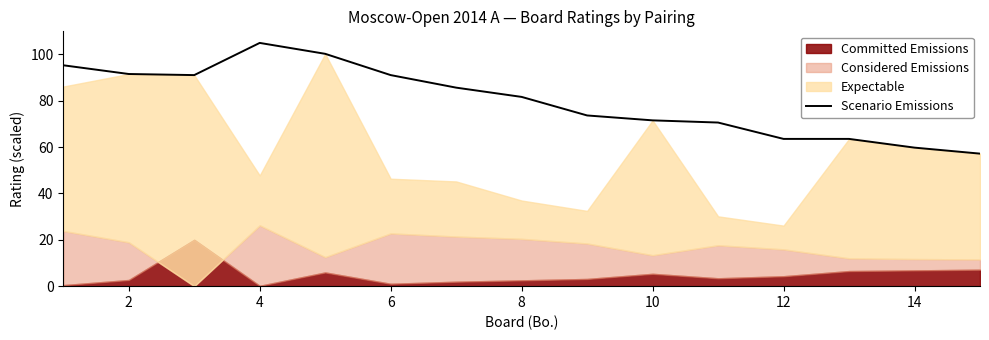

True or false: the data has more than 1 interior local peaks.

False